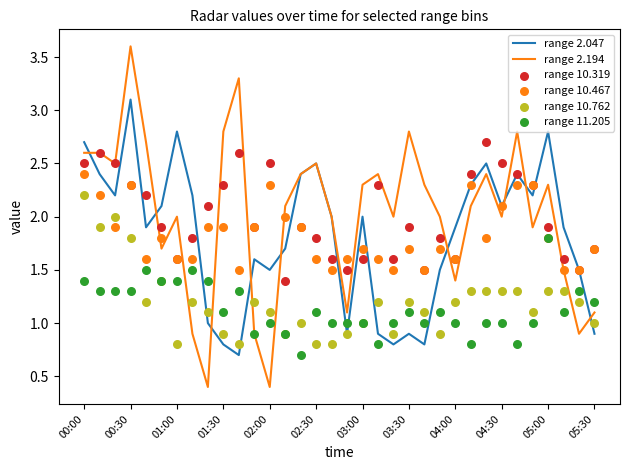

What is the total value across all series at 14?

10.3